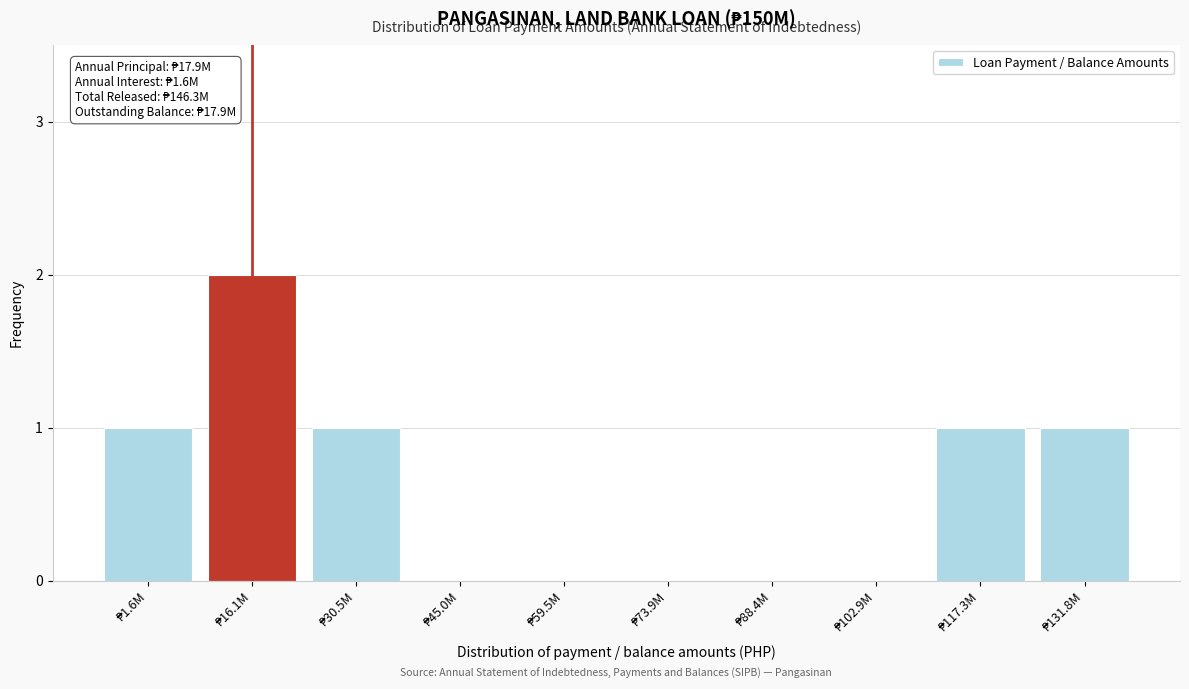

What is the sum of all values?

6